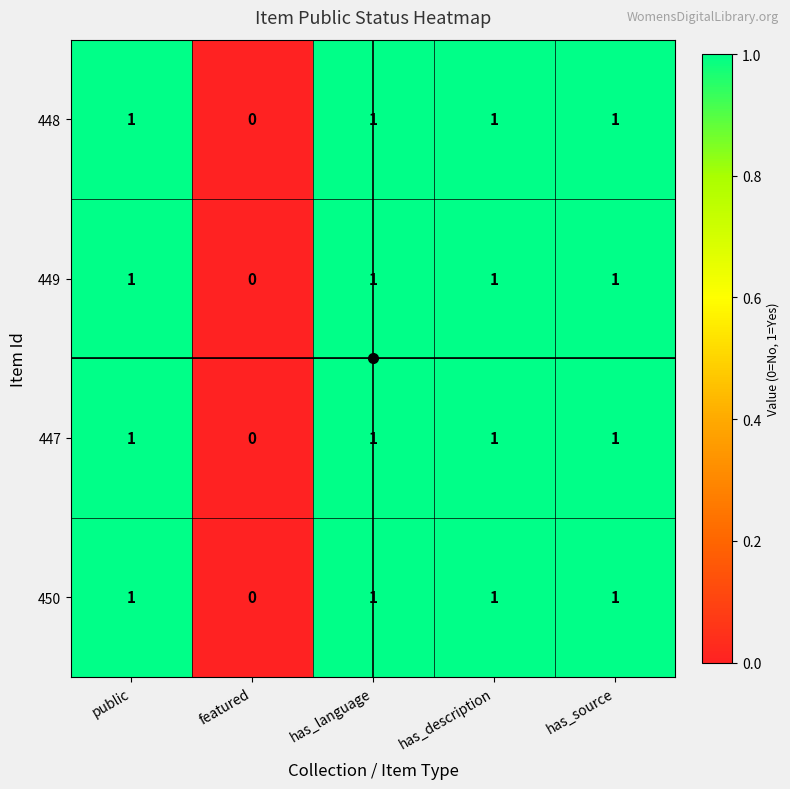

What is the sum of all 447 values?

4